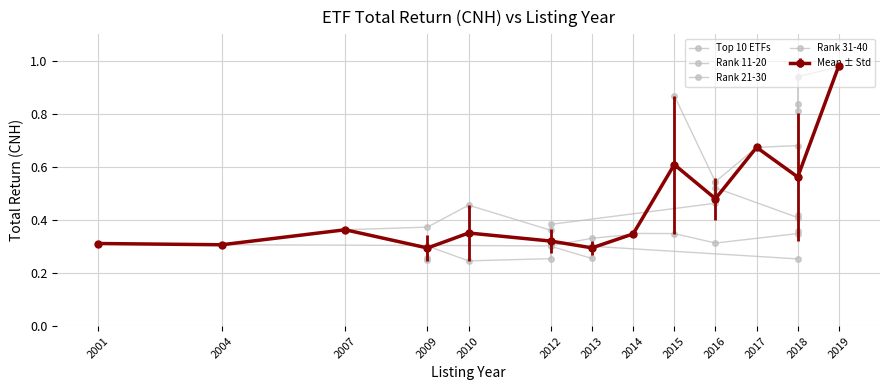

True or false: Rank 21-30 has more than 2 points higher than both neighbors.

False